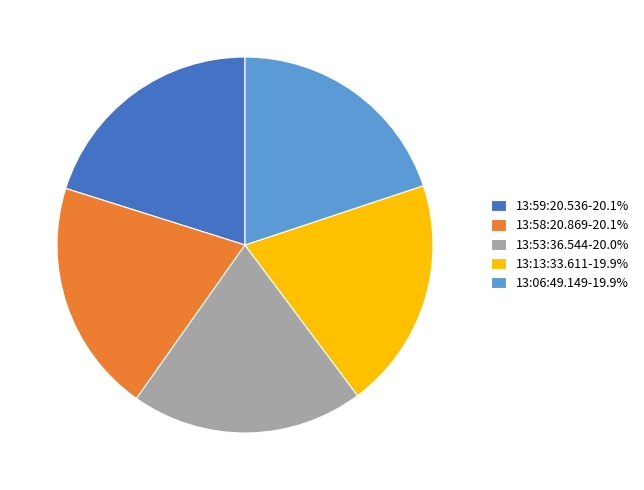

Is there a majority slice in this chart?

No